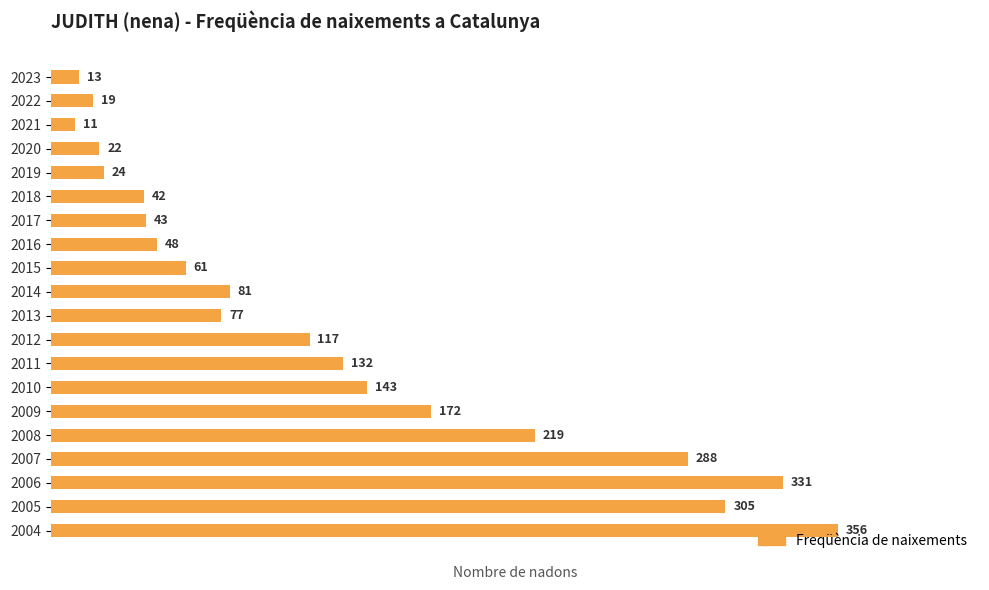

What is the difference between the maximum and minimum values?

345